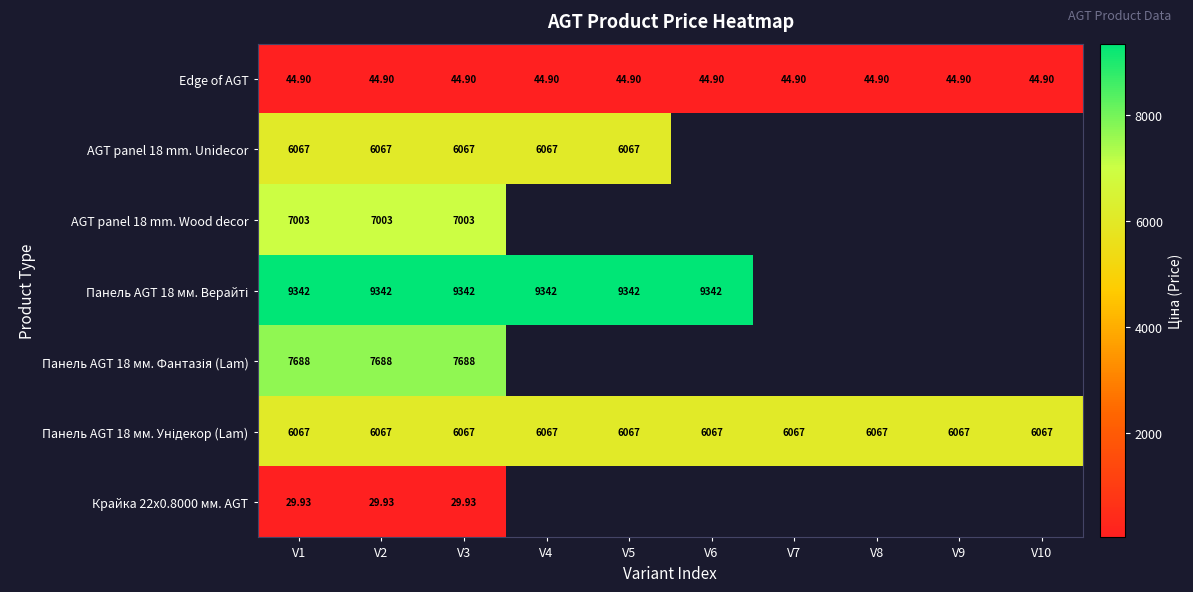

Is the value of AGT panel 18 mm. Unidecor at V4 greater than the value of Edge of AGT at V9?

Yes